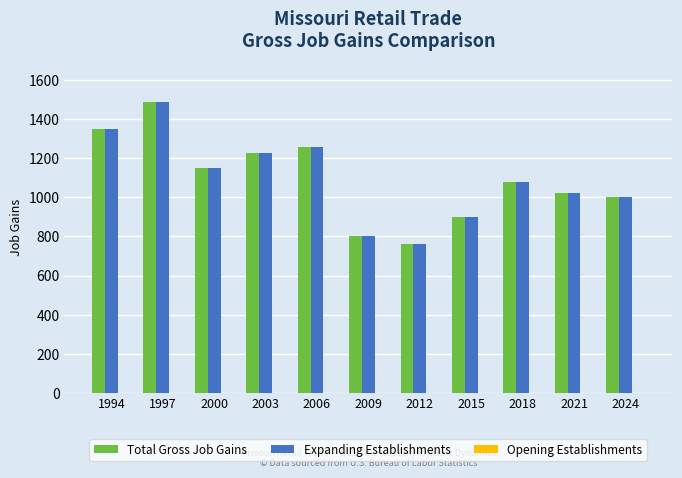

True or false: Total Gross Job Gains has a value of 542 at 1994.

False